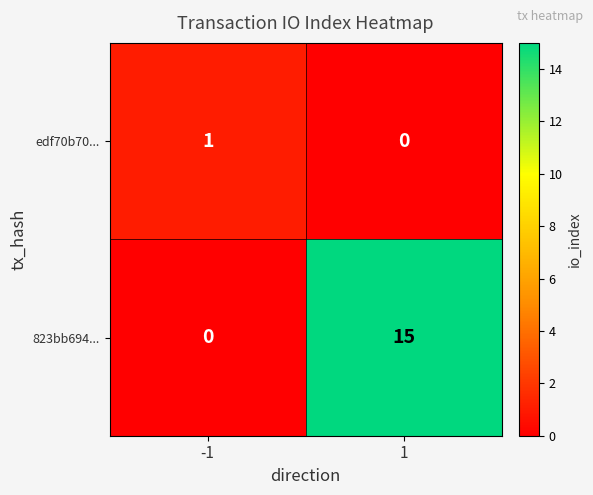

The value of 823bb694... at -1 is 6. True or false?

False